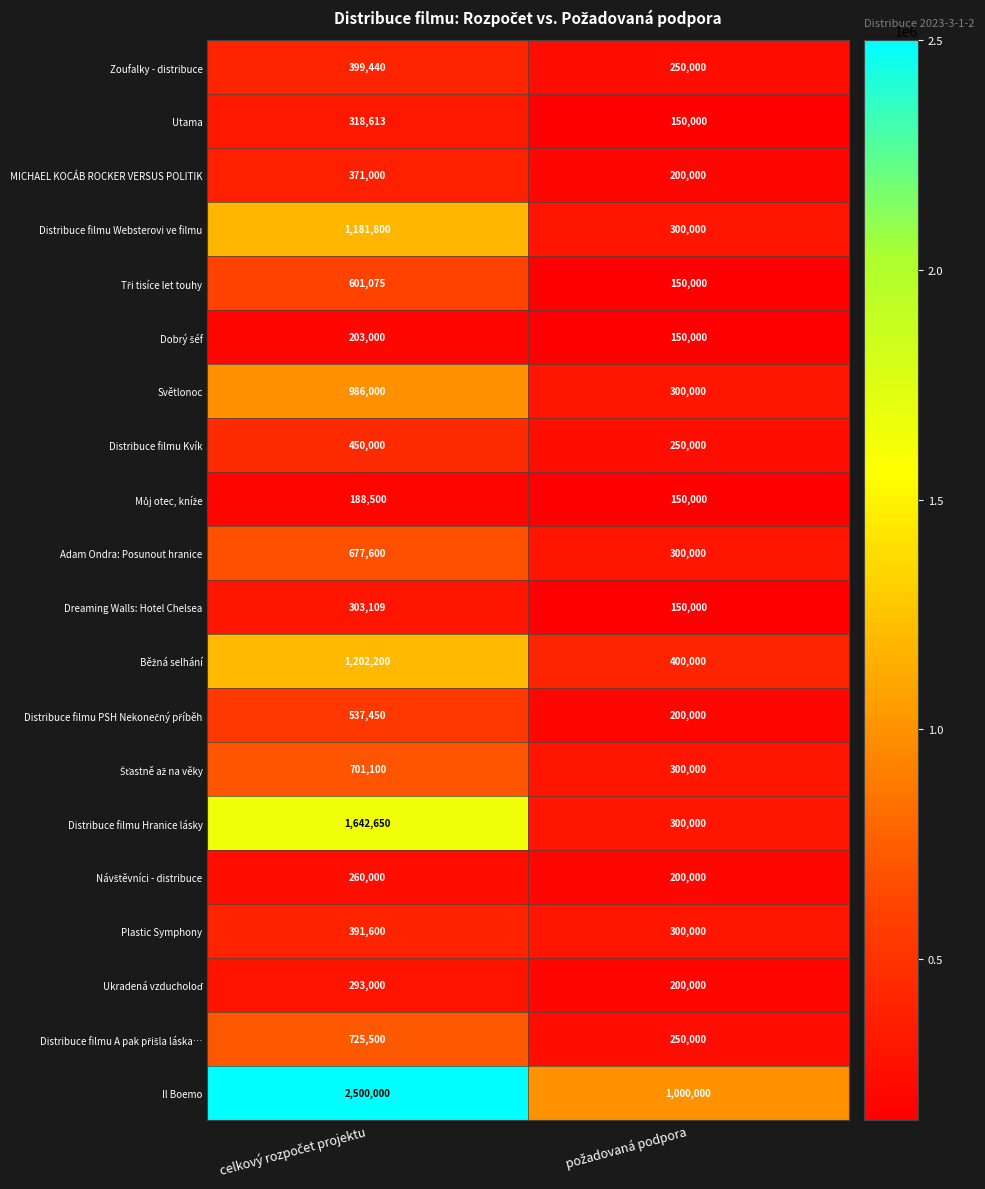

What is the sum of all Distribuce filmu Kvík values?

700000